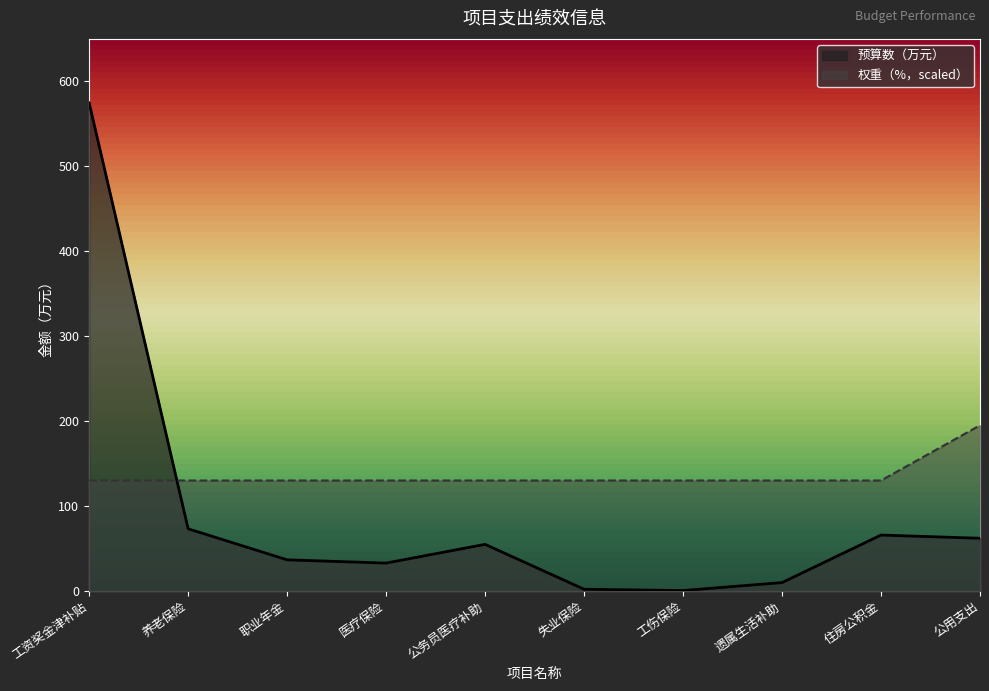

The value of 权重（%） at 职业年金 is 213.2. True or false?

False